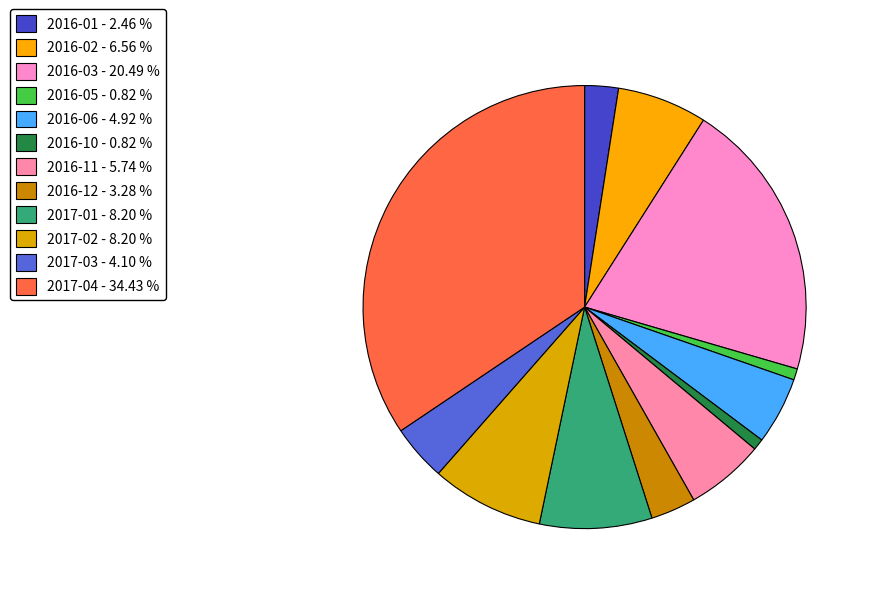

How many slices are in this pie chart?

12